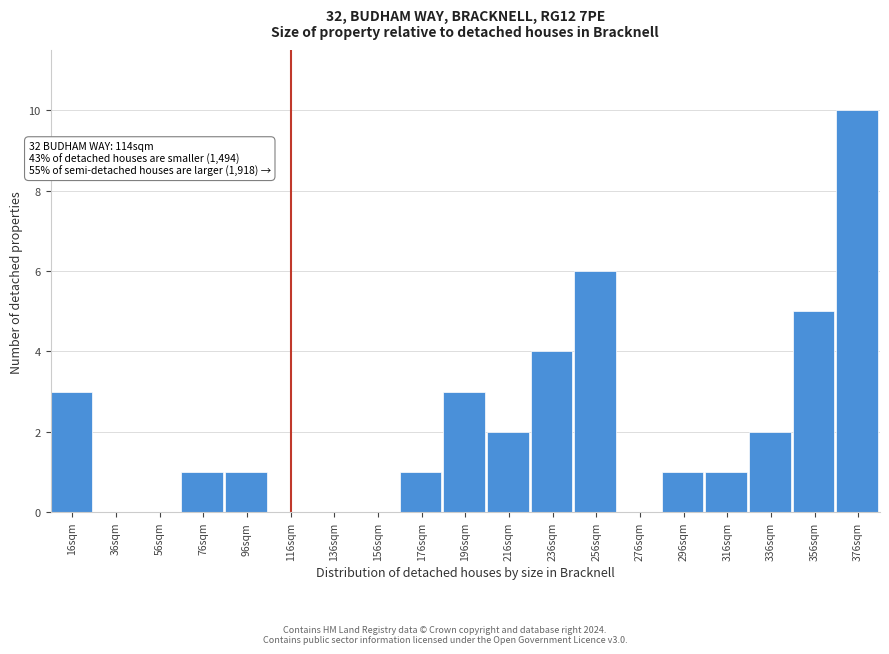

Reading left to right, list all the values displayed in this chart.

16sqm=3	36sqm=0	56sqm=0	76sqm=1	96sqm=1	116sqm=0	136sqm=0	156sqm=0	176sqm=1	196sqm=3	216sqm=2	236sqm=4	256sqm=6	276sqm=0	296sqm=1	316sqm=1	336sqm=2	356sqm=5	376sqm=10